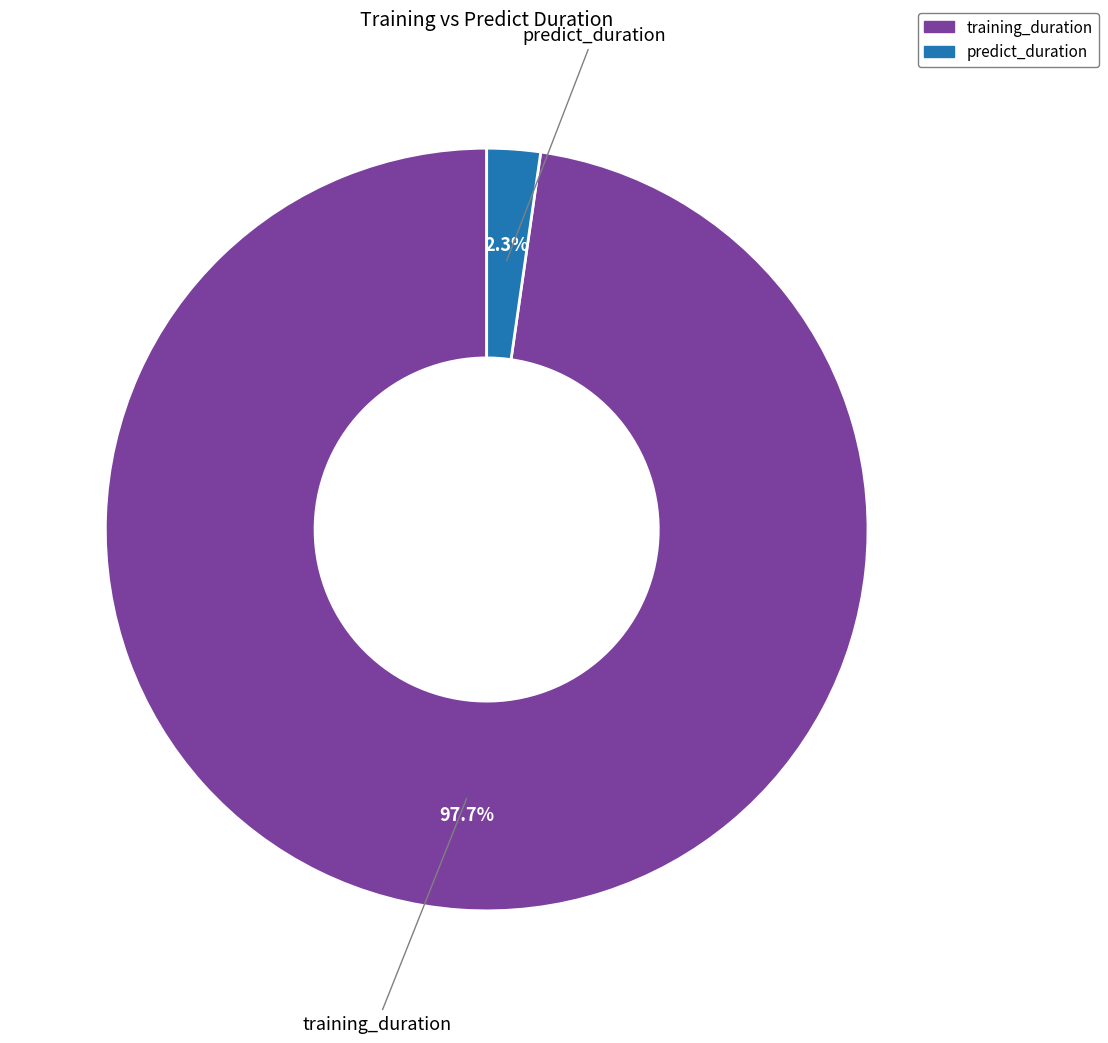

What is the majority slice?

training_duration